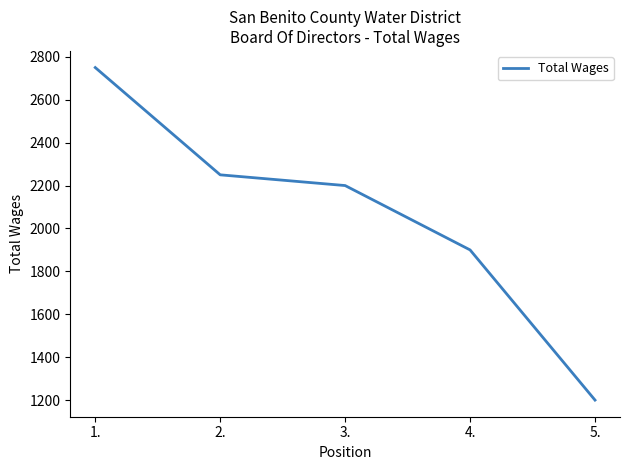

Which category has the lowest value across all series?

5.